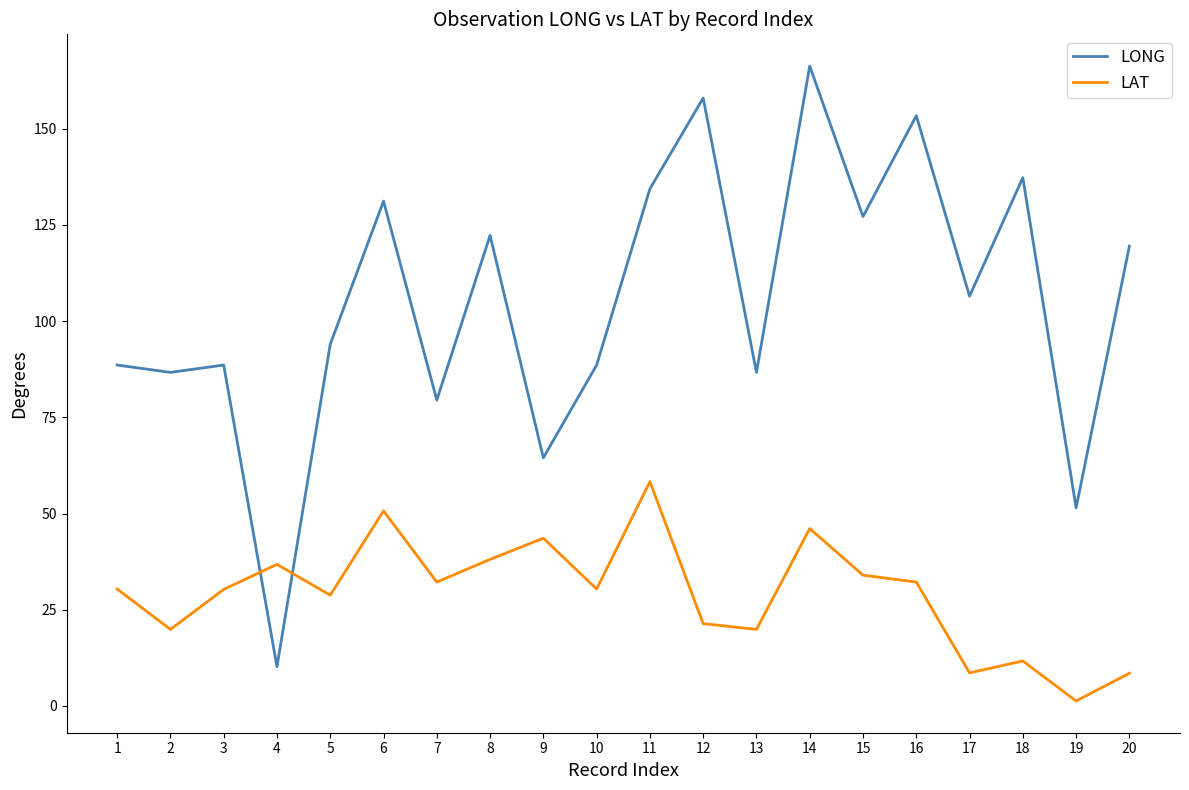

Where do LONG and LAT first cross each other?

3 and 4